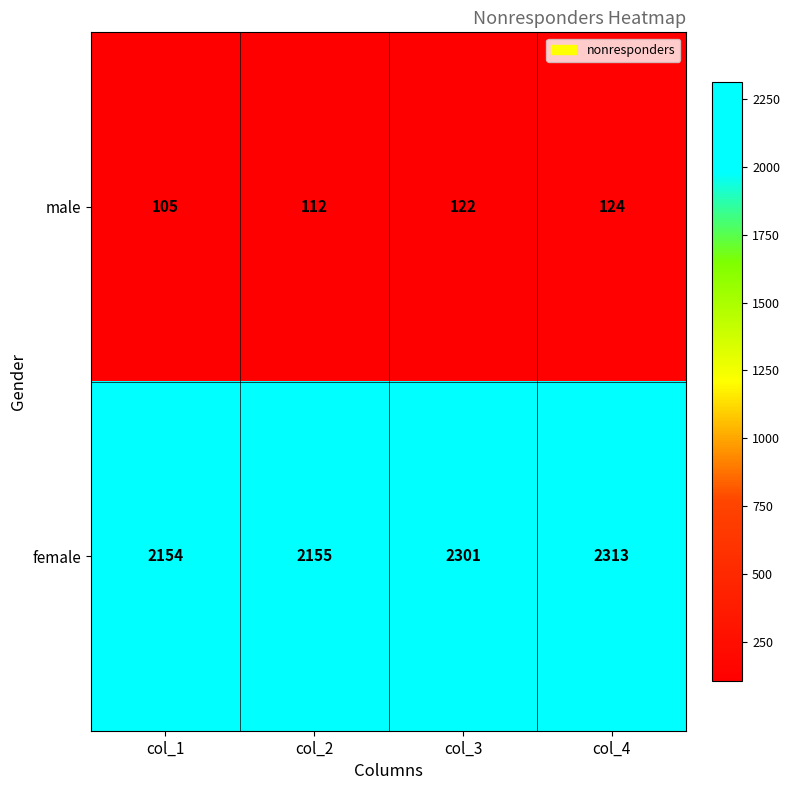

How many series are shown in this chart?

2